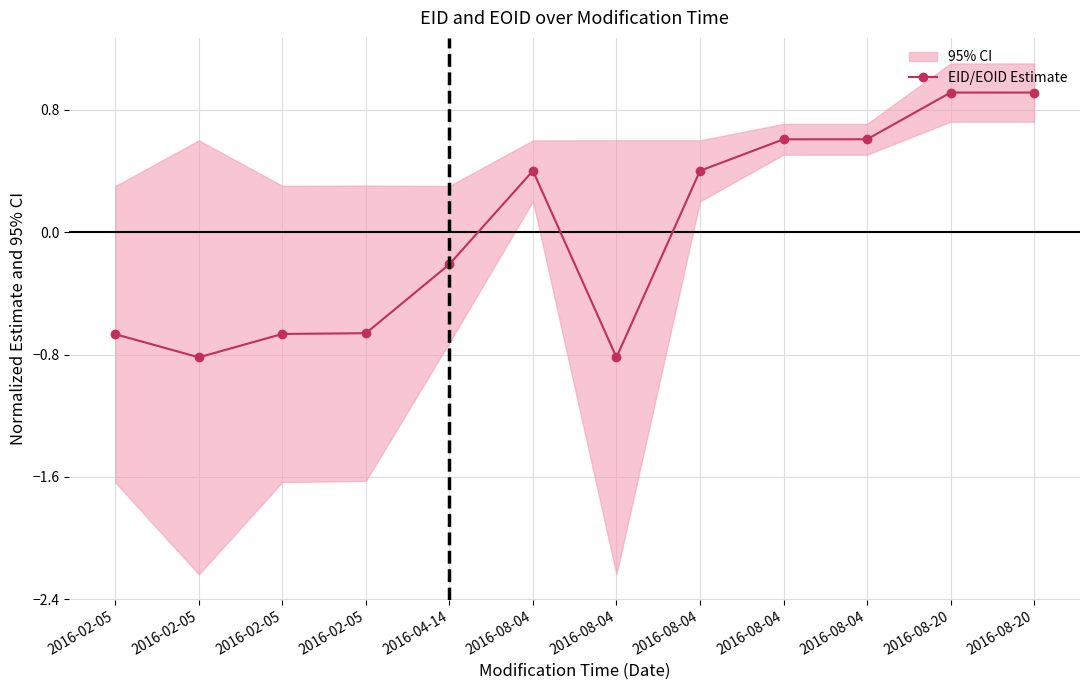

What is the difference between the maximum and minimum values?

1.7